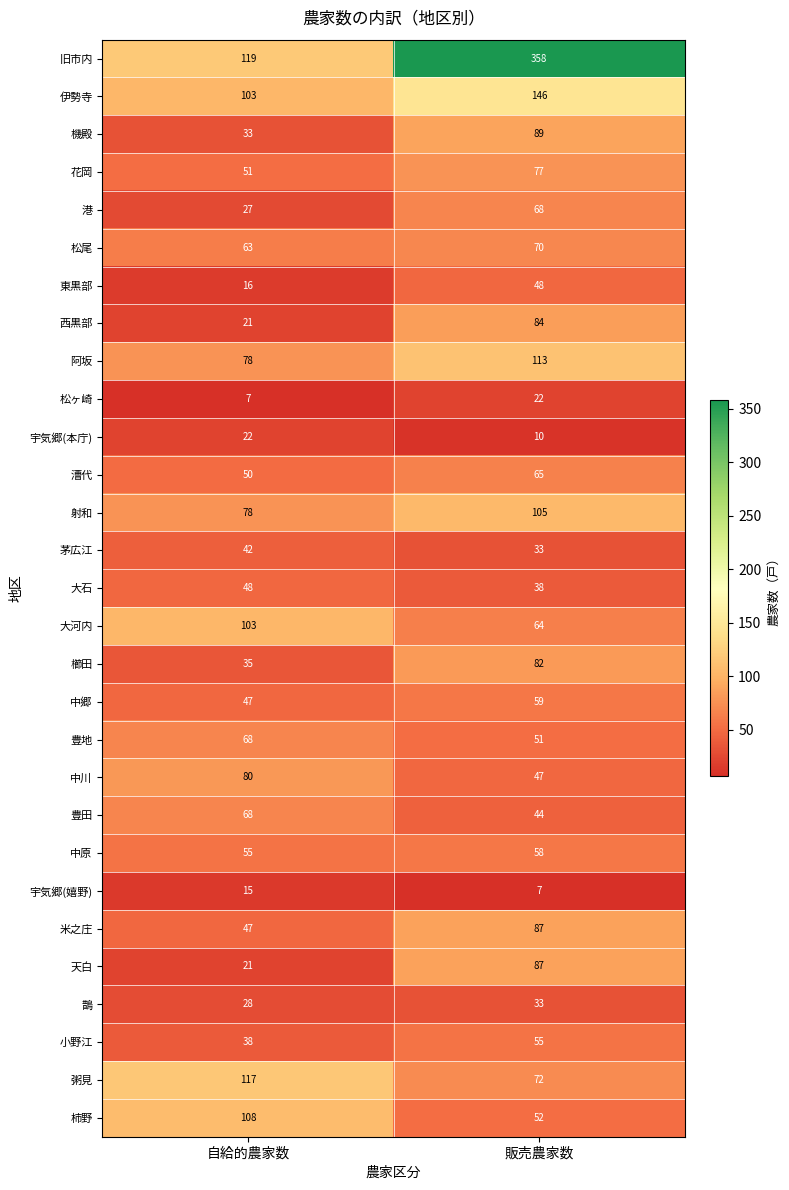

Is it true that 松ヶ崎 equals 22 at 販売農家数?

True